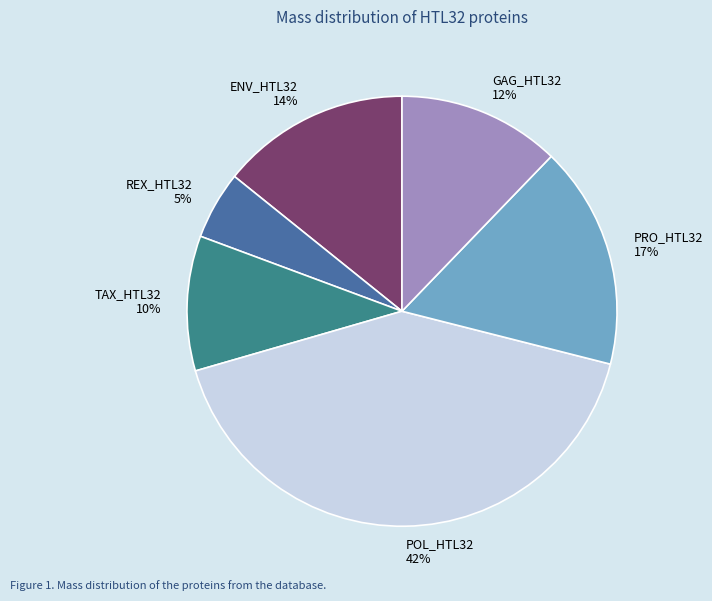

How many slices are in this pie chart?

6